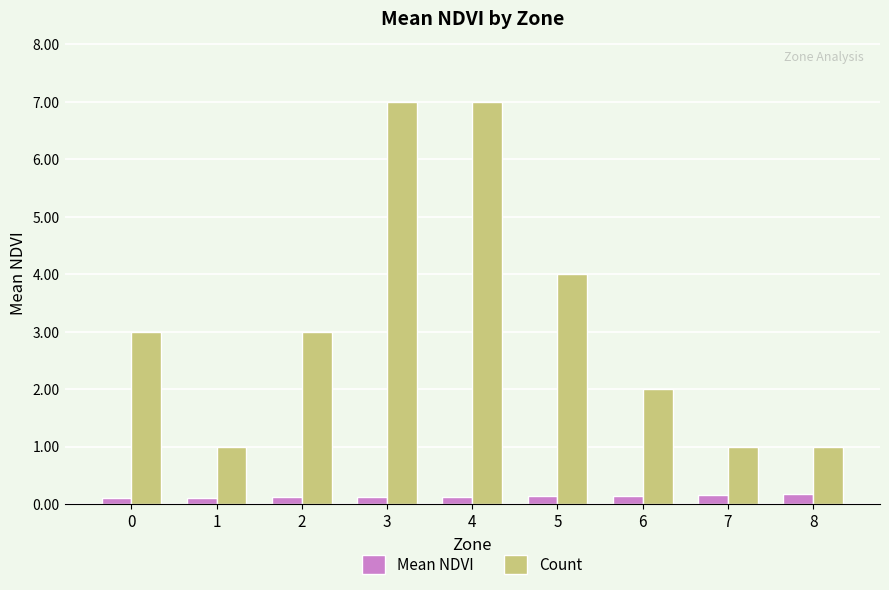

The value of Mean NDVI at 7 is 0.2. True or false?

True